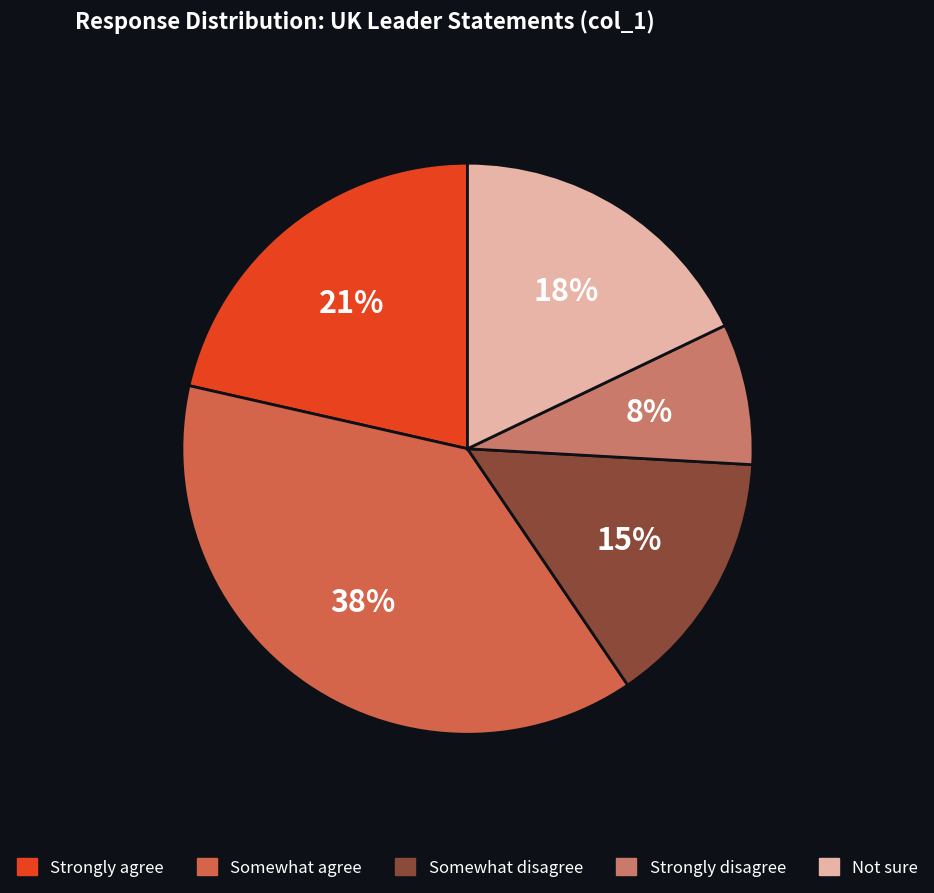

True or false: Somewhat agree accounts for 50% of the total.

False